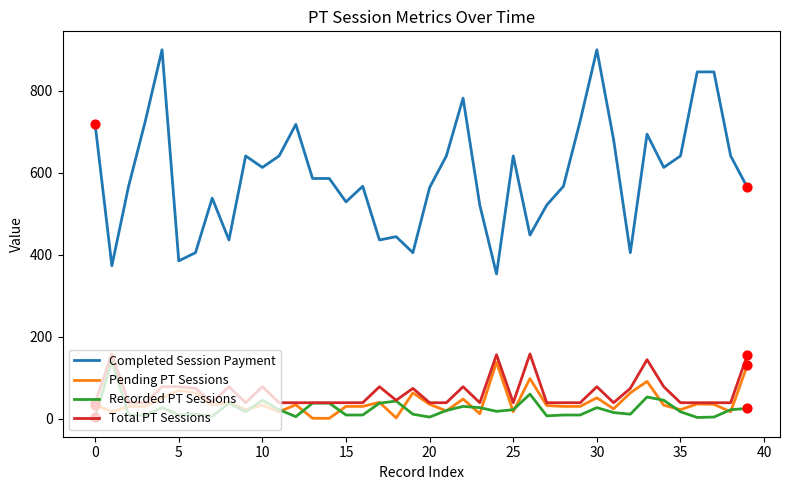

Which series has the largest range (max minus min)?

Completed Session Payment